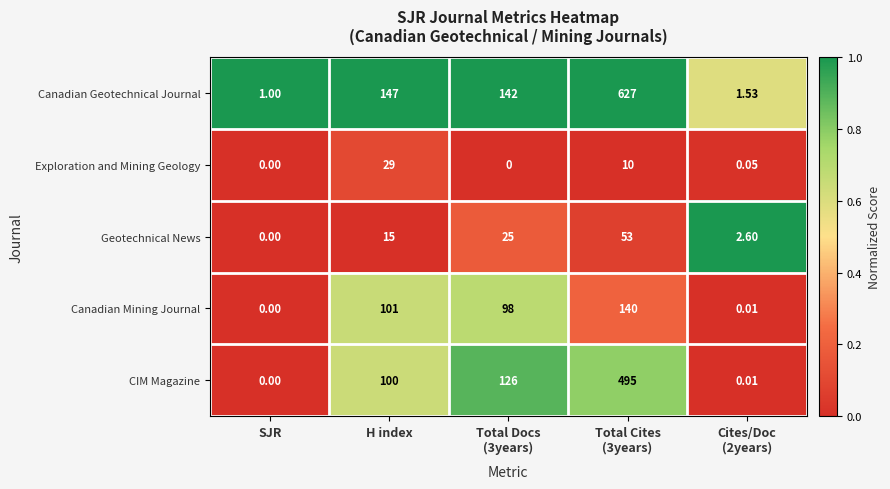

List the series in order of their peak value, lowest first.

Exploration and Mining Geology, Geotechnical News, Canadian Mining Journal, CIM Magazine, Canadian Geotechnical Journal